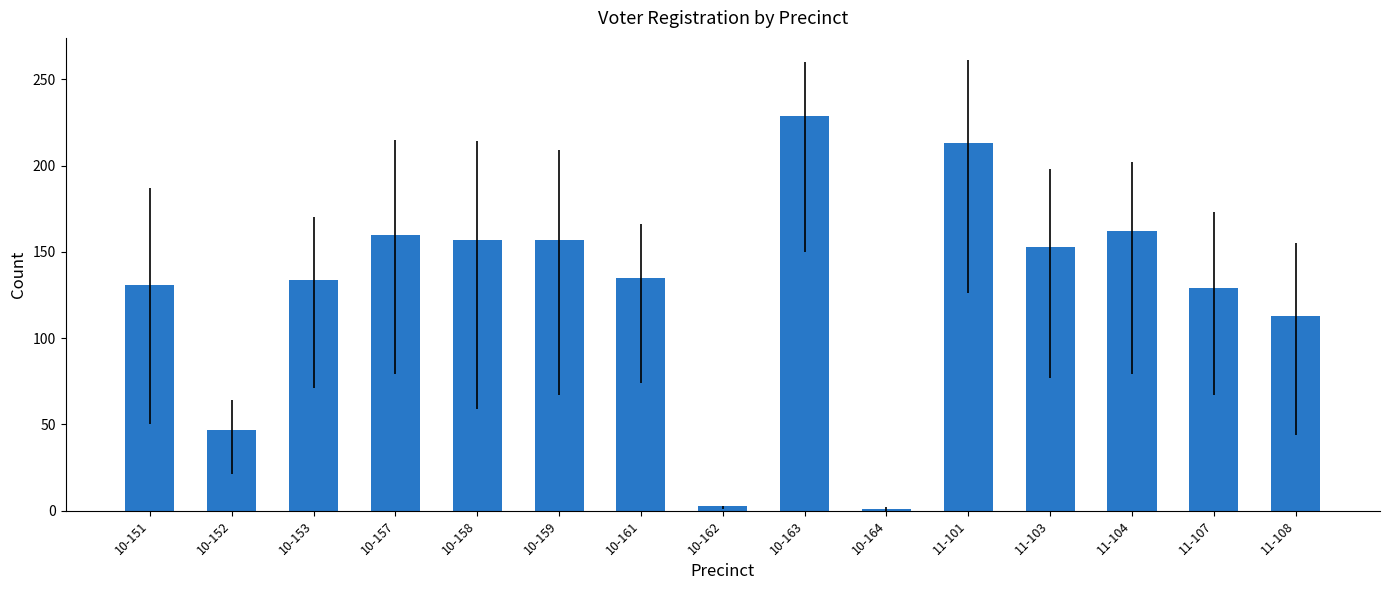

Which label corresponds to the largest value in the chart?

10-163